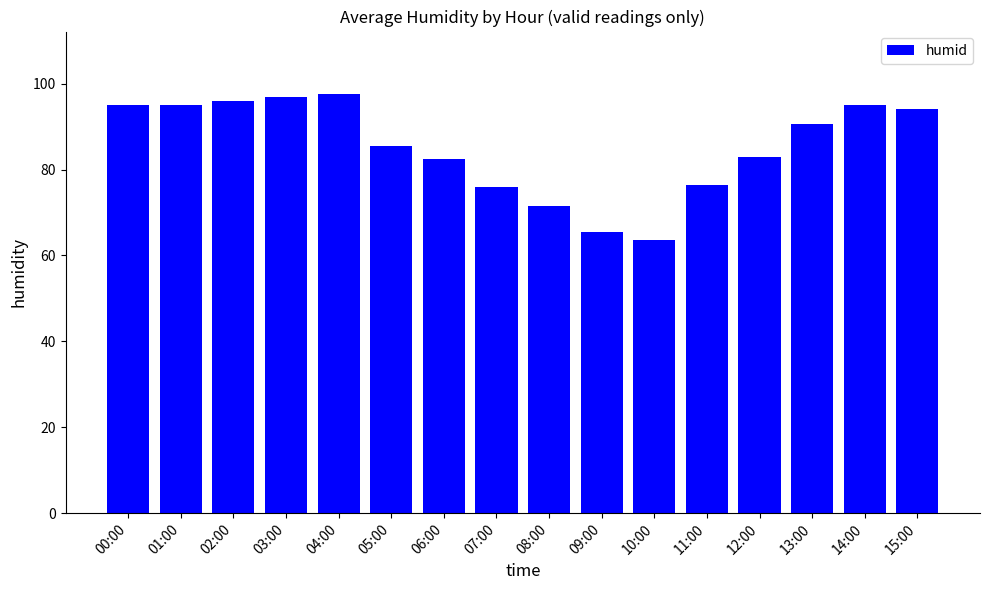

What is the maximum value shown in the chart?

97.5